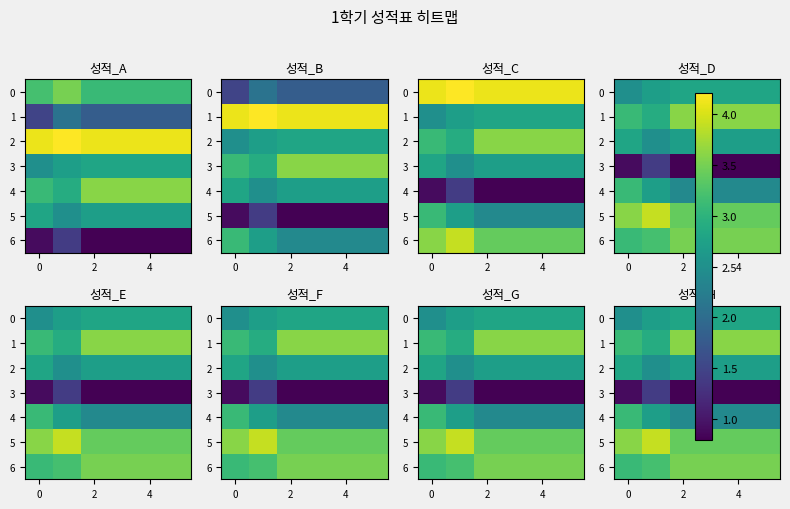

Where is 5 nearest to the value 3?

2